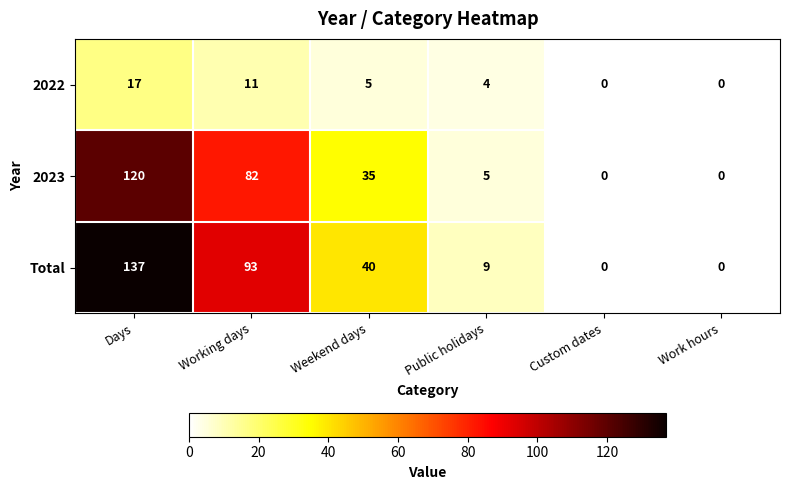

Rank the series at Days from lowest to highest value.

2022, 2023, Total